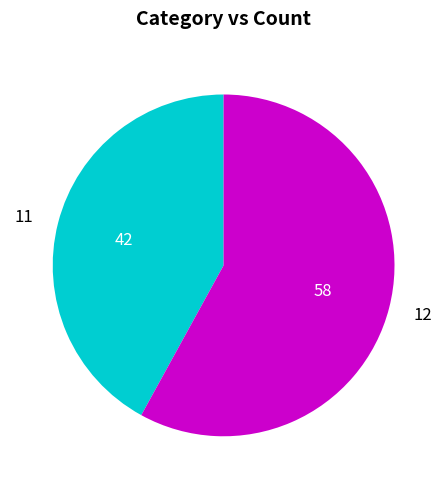

Do 11 and 12 together represent more than half of the pie?

Yes